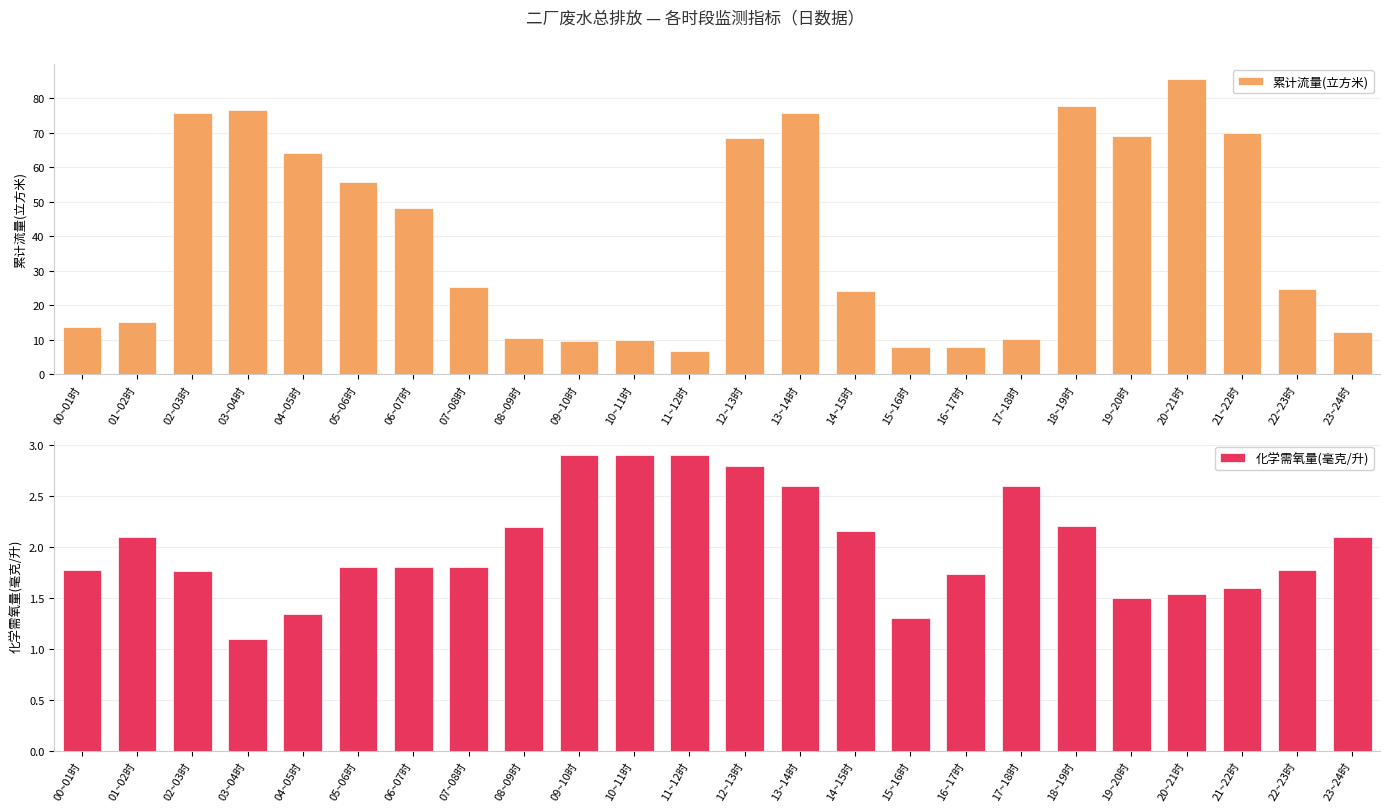

What is the total value across all series at 03~04时?

77.6